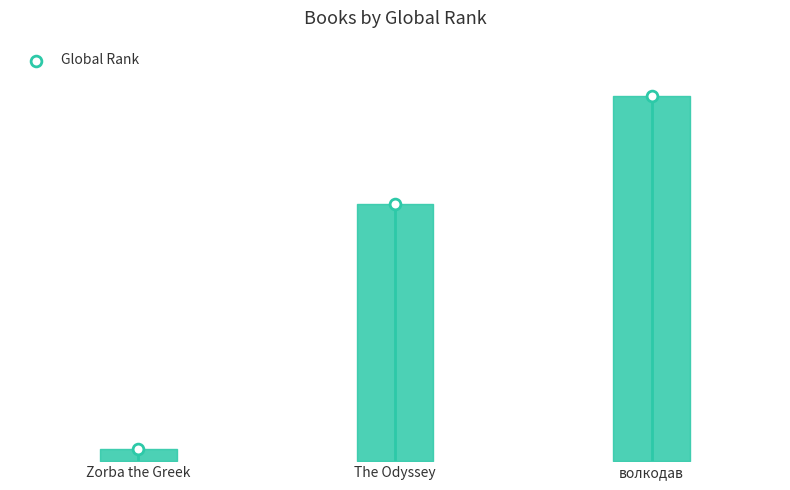

Approximately how many times larger is the value at волкодав compared to The Odyssey?

1.4